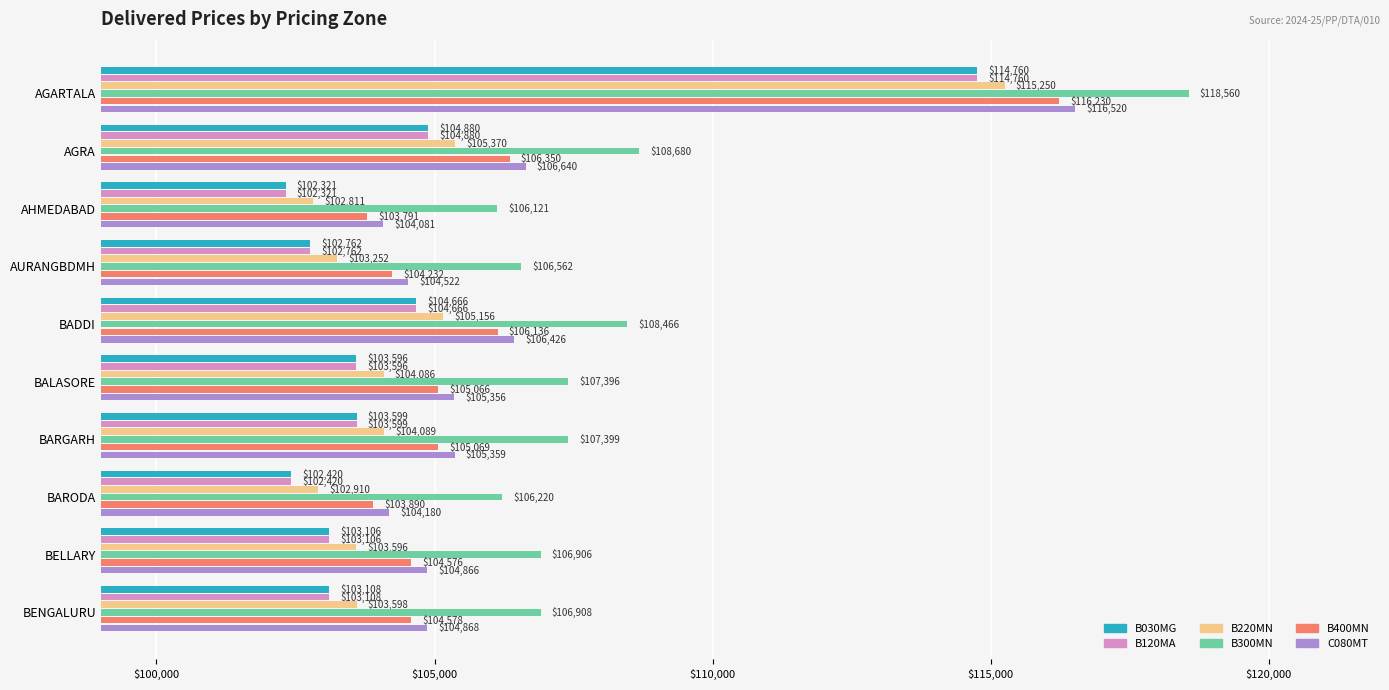

List the labels in order of B030MG value, largest first.

AGARTALA, AGRA, BADDI, BARGARH, BALASORE, BENGALURU, BELLARY, AURANGBDMH, BARODA, AHMEDABAD